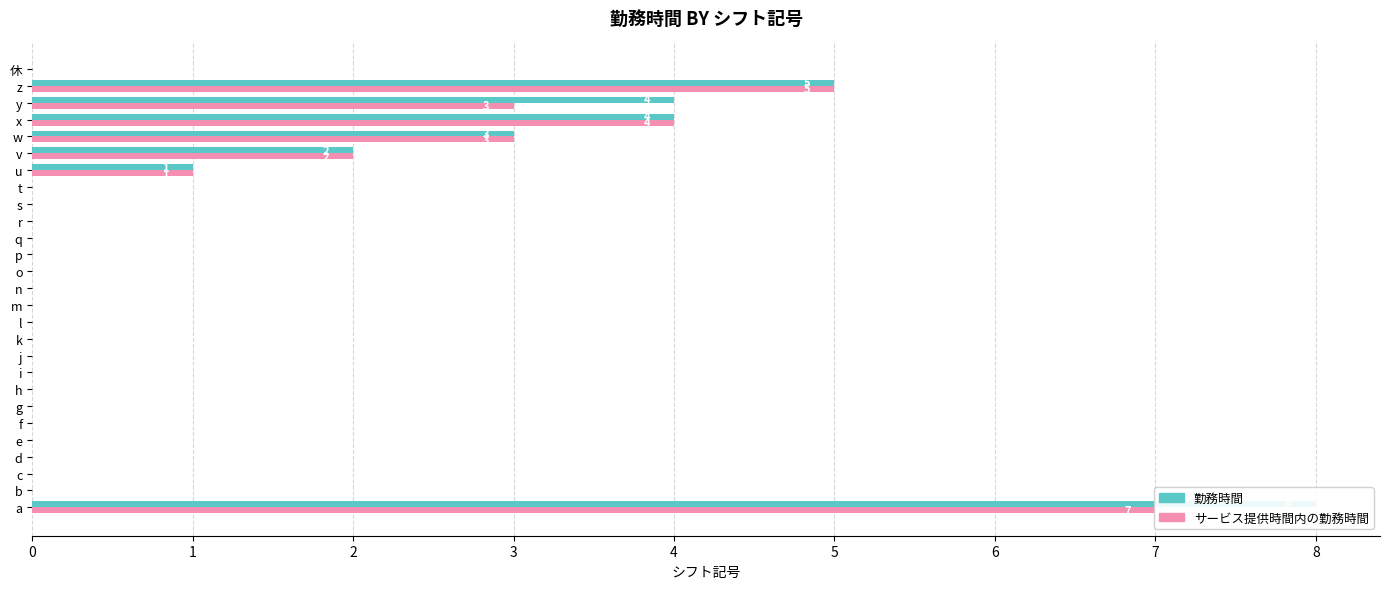

Rank the series by their average value, from lowest to highest.

サービス提供時間内の勤務時間, 勤務時間